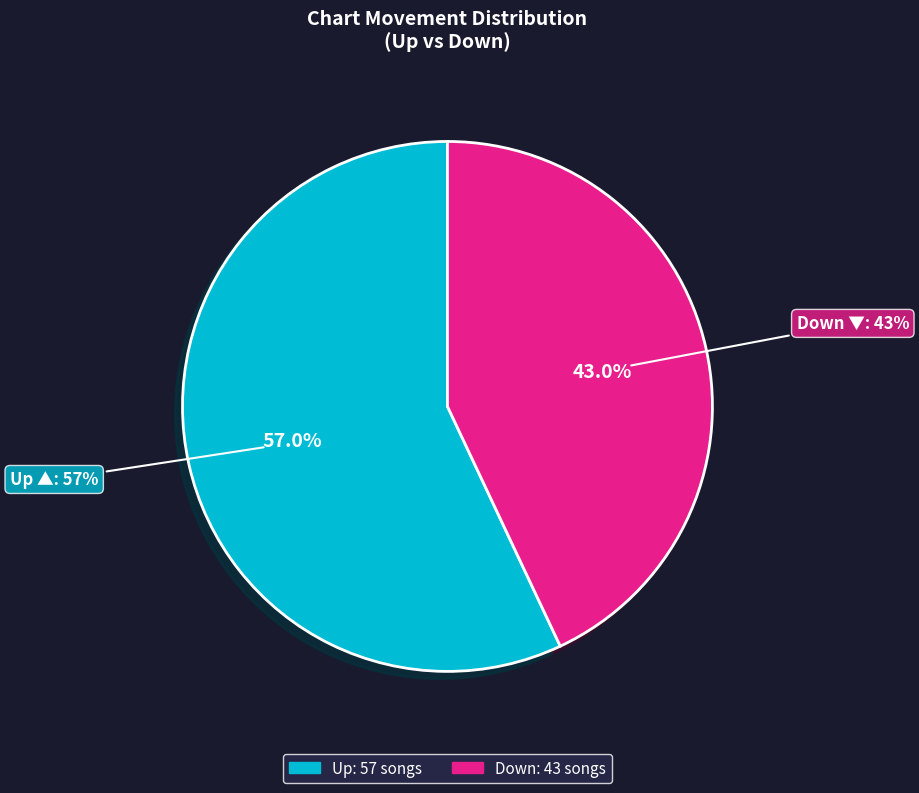

Does down account for over 50% of the chart?

No